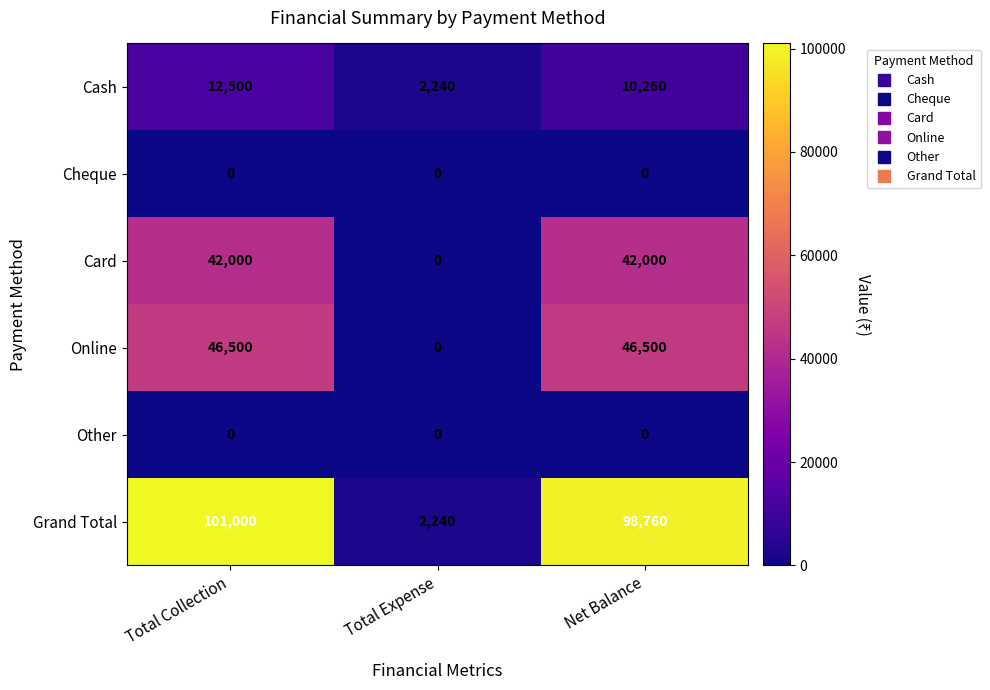

What is the difference between the highest and lowest values at Total Expense?

2240